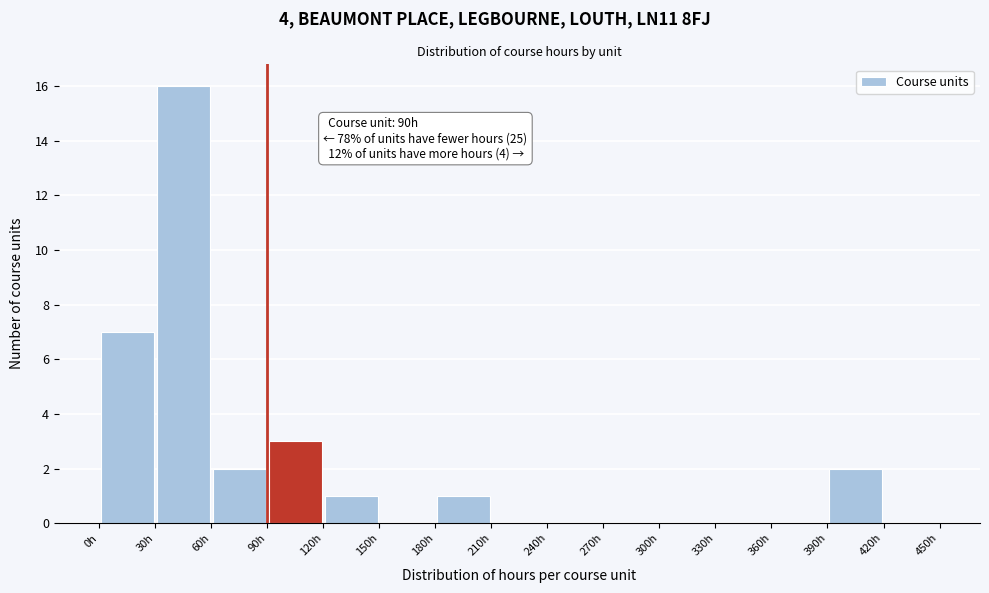

Which range on the x-axis has the tallest bar?

30 to 60